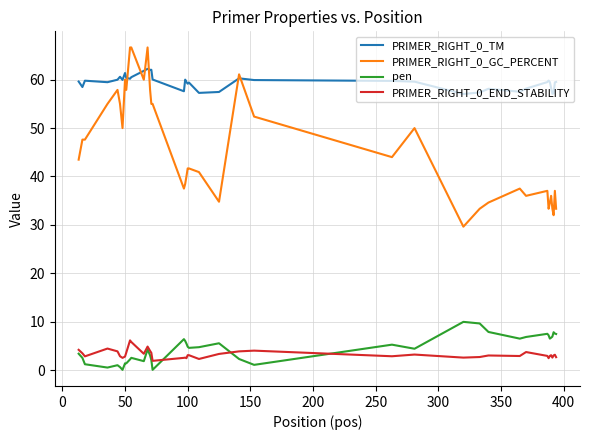

In PRIMER_RIGHT_0_END_STABILITY, how many points are lower than both neighbors (excluding endpoints)?

11